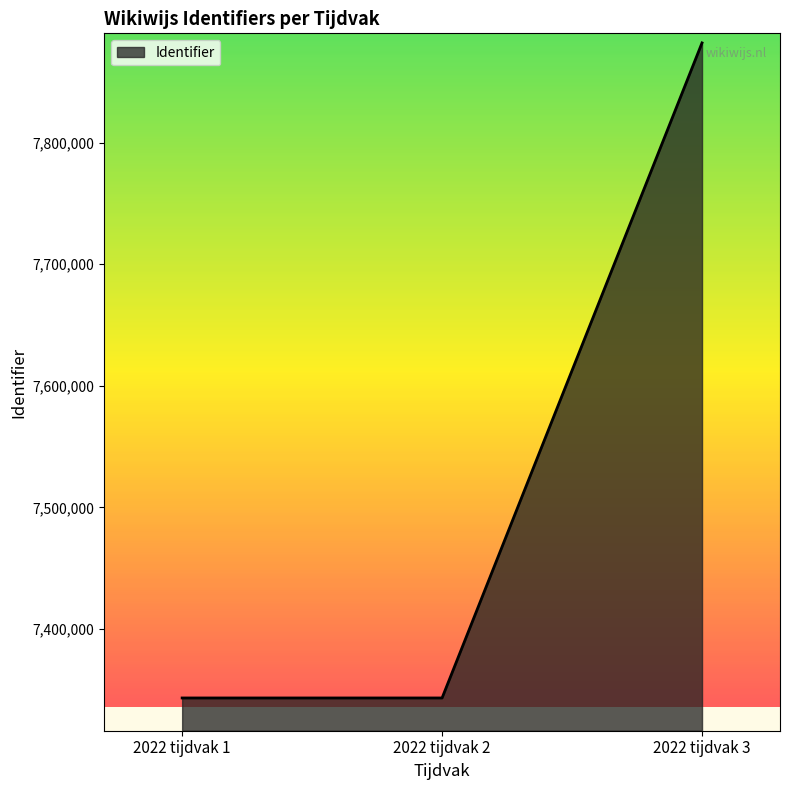

Is it true that the value at 2022 tijdvak 3 is 7882103?

True